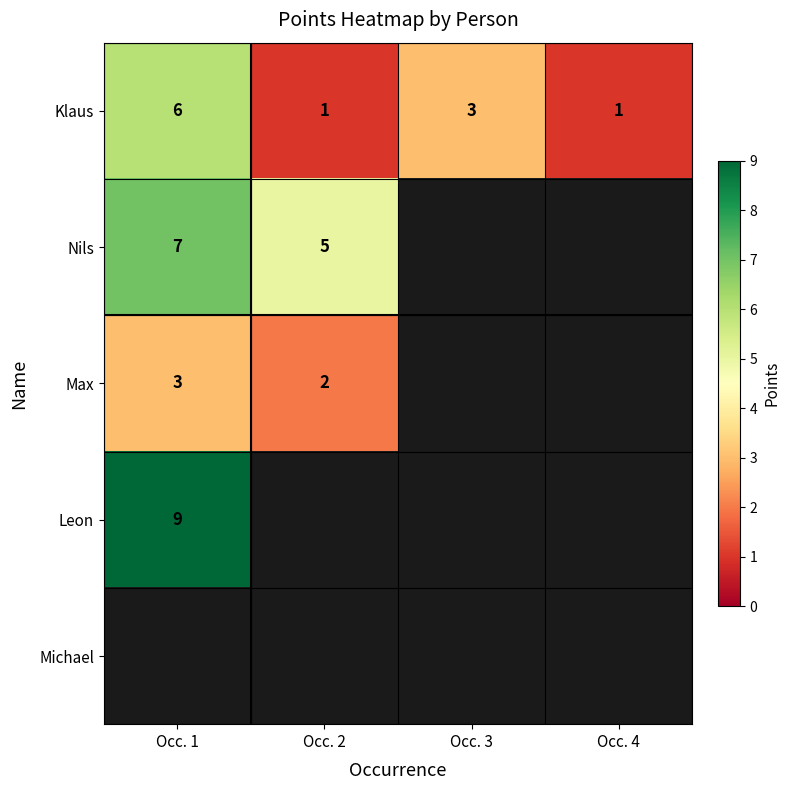

The Max series shows 1 at Occ. 2. True or false?

False